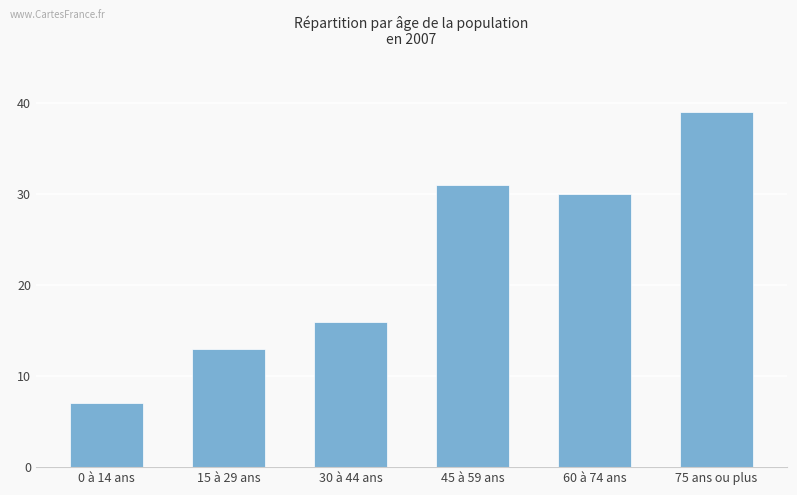

What is the change in value from 30 à 44 ans to 45 à 59 ans?

+15